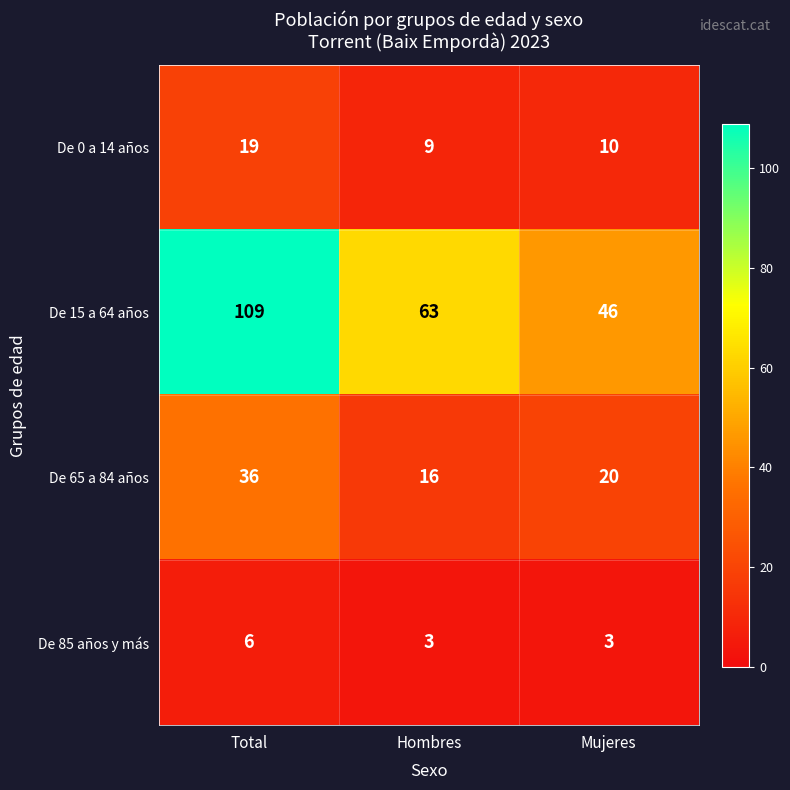

Which series has the widest spread of values?

De 15 a 64 años